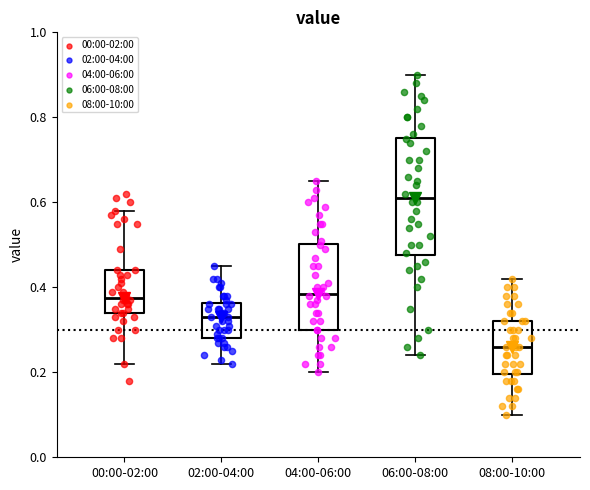

Where is the upper edge of the box for 02:00-04:00 on the y-axis? The values are not printed on the chart, so give them approximately, as read against the axis.

0.36